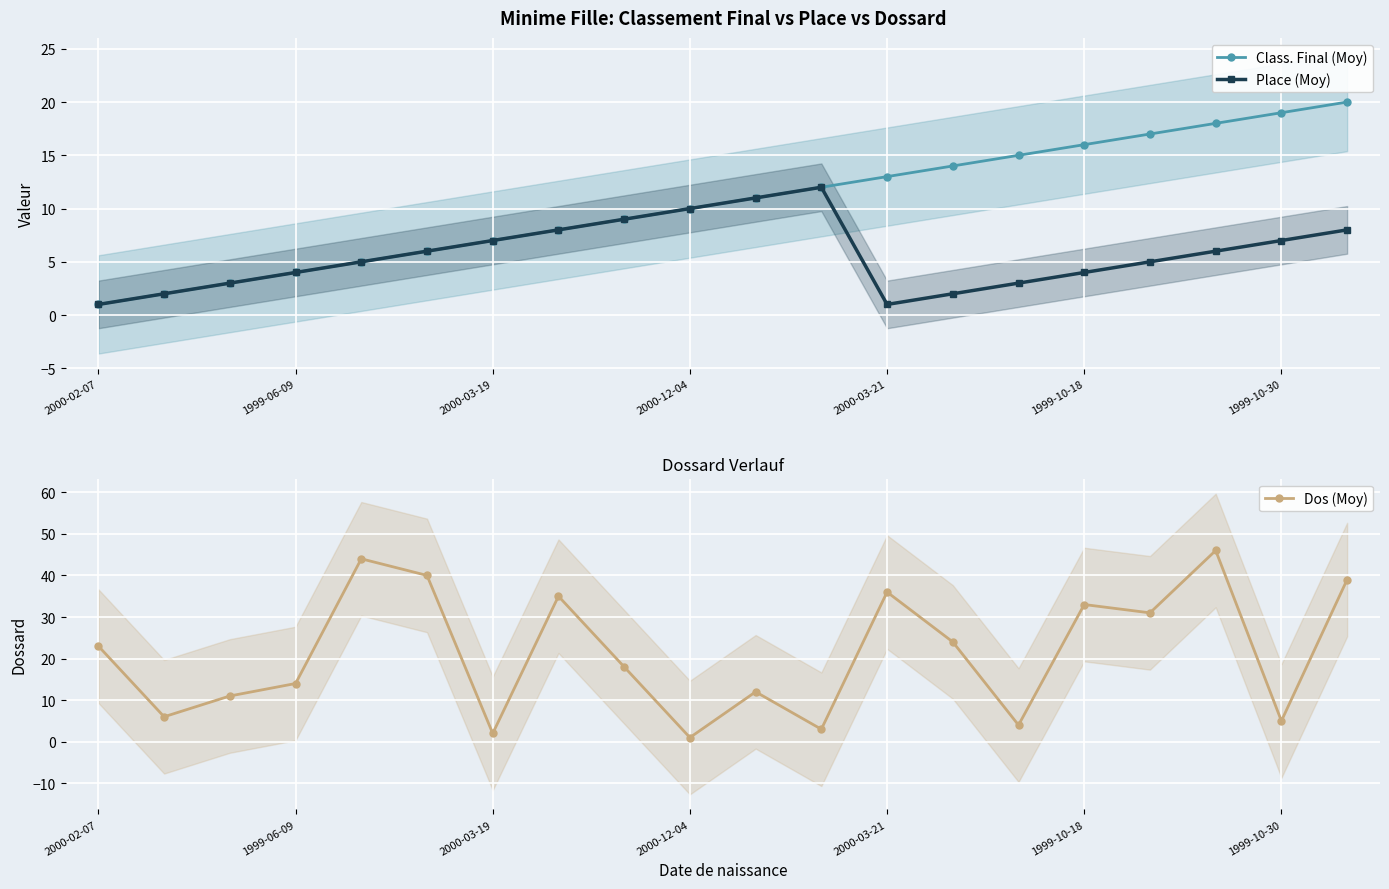

What is the maximum value for Place (Moy)?

12